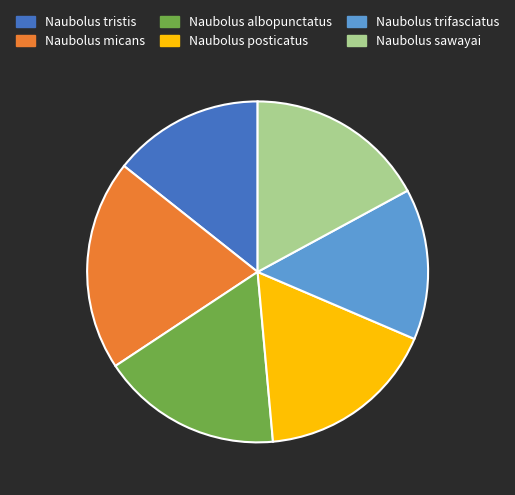

Between Naubolus micans and Naubolus albopunctatus, which is larger?

Naubolus micans